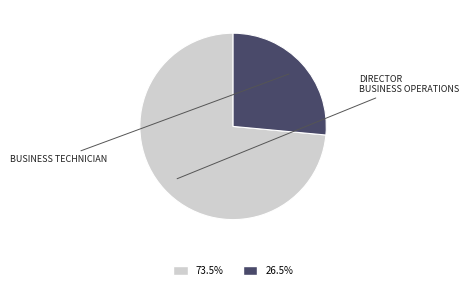

Does any single category account for the majority?

Yes